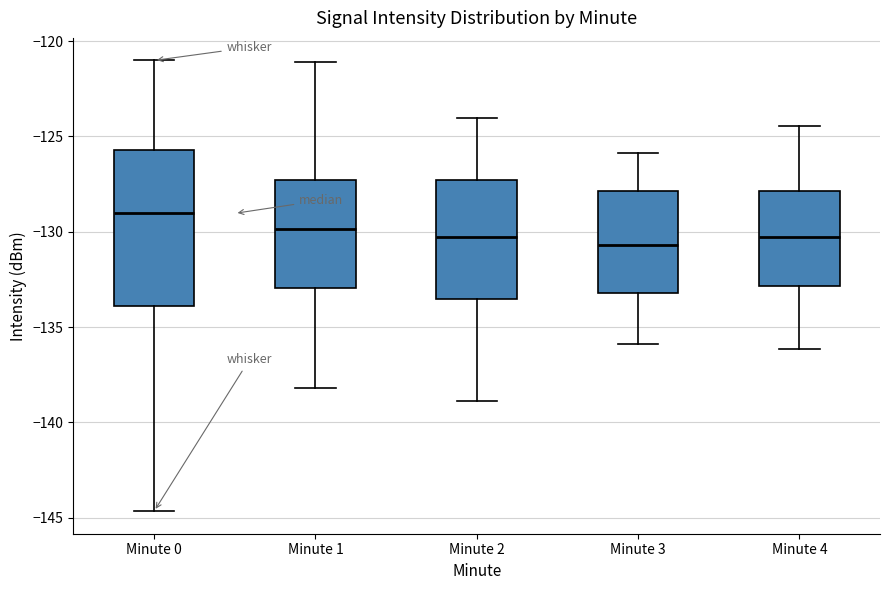

Reading left to right, read every box against the y-axis: the position of its median line, the range the box covers, and the ends of its whiskers. The values are not printed on the chart, so give them approximately, as read against the axis.

Minute 0: median -129.0, box -134.0 to -125.5, whiskers -144.5 to -121.0
Minute 1: median -130.0, box -133.0 to -127.5, whiskers -138.0 to -121.0
Minute 2: median -130.5, box -133.5 to -127.5, whiskers -139.0 to -124.0
Minute 3: median -130.5, box -133.0 to -128.0, whiskers -136.0 to -126.0
Minute 4: median -130.5, box -133.0 to -128.0, whiskers -136.0 to -124.5